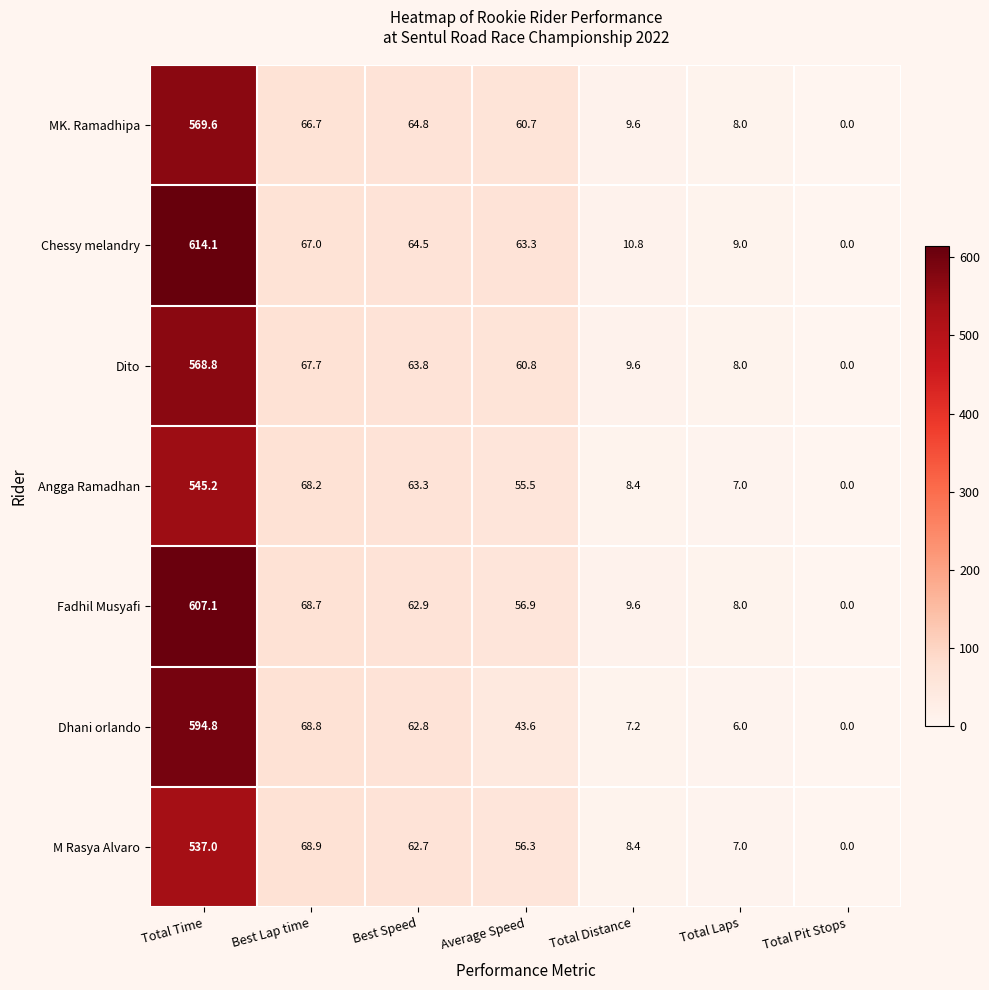

Which category has the lowest value in the Fadhil Musyafi series?

Total Pit Stops